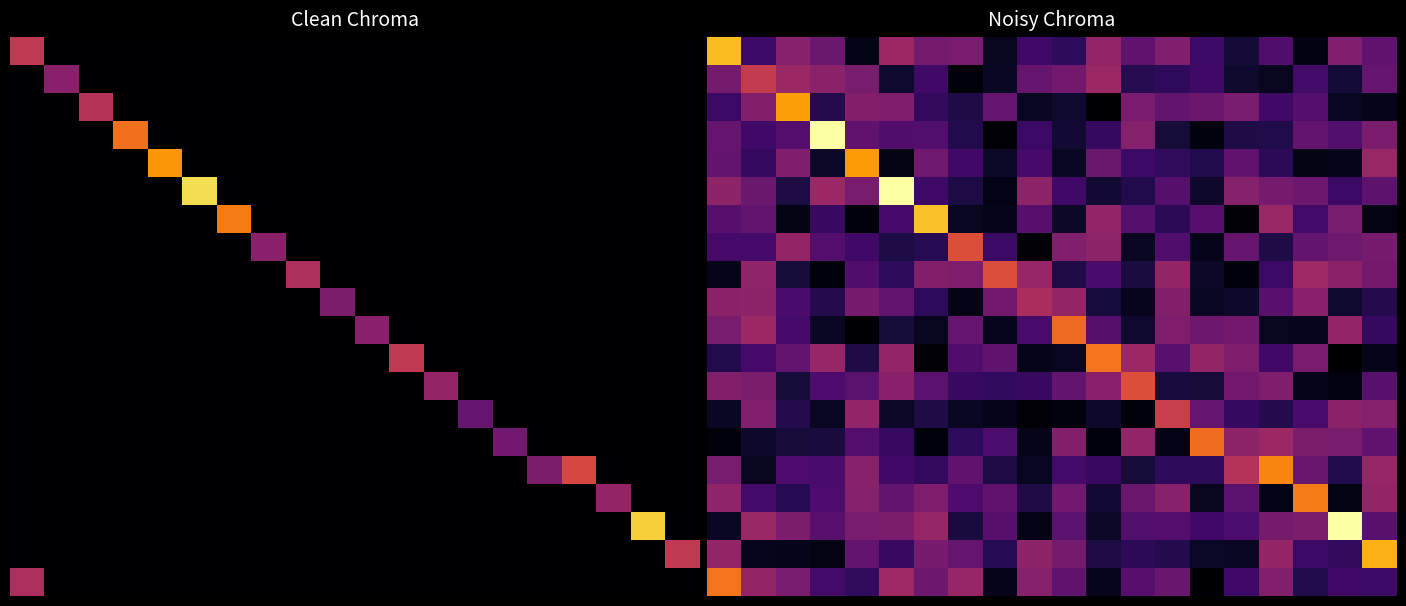

What is the total value across all series at 15?

155.1